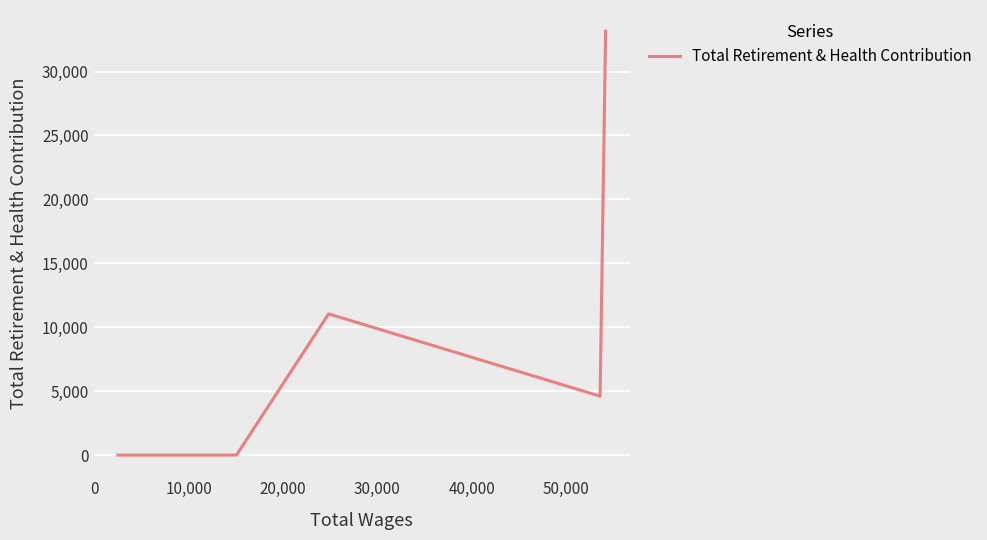

What is the average value?

9762